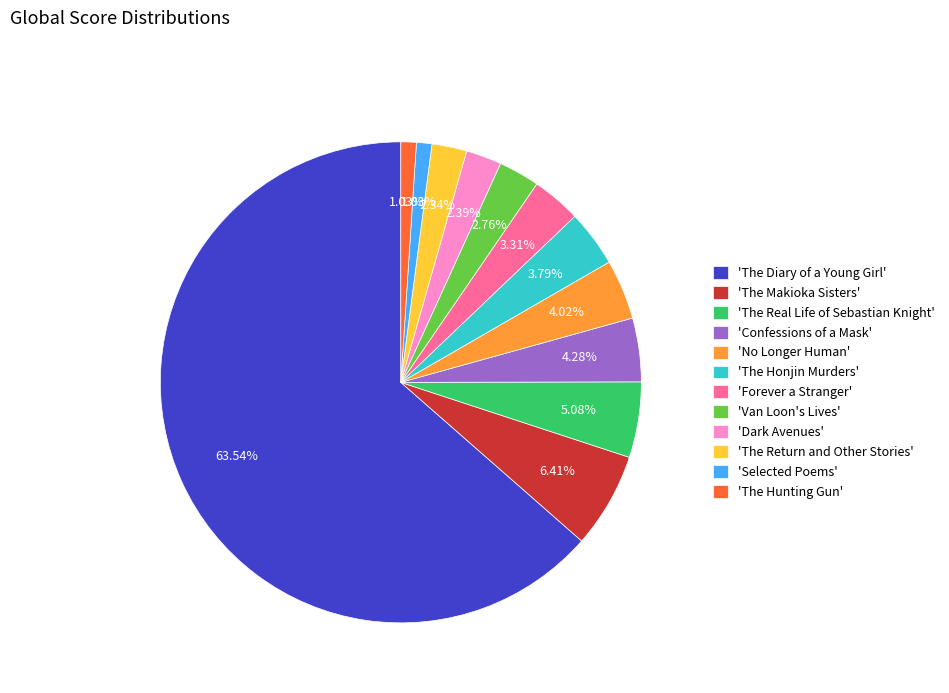

Which category has the biggest portion of the pie?

'The Diary of a Young Girl'